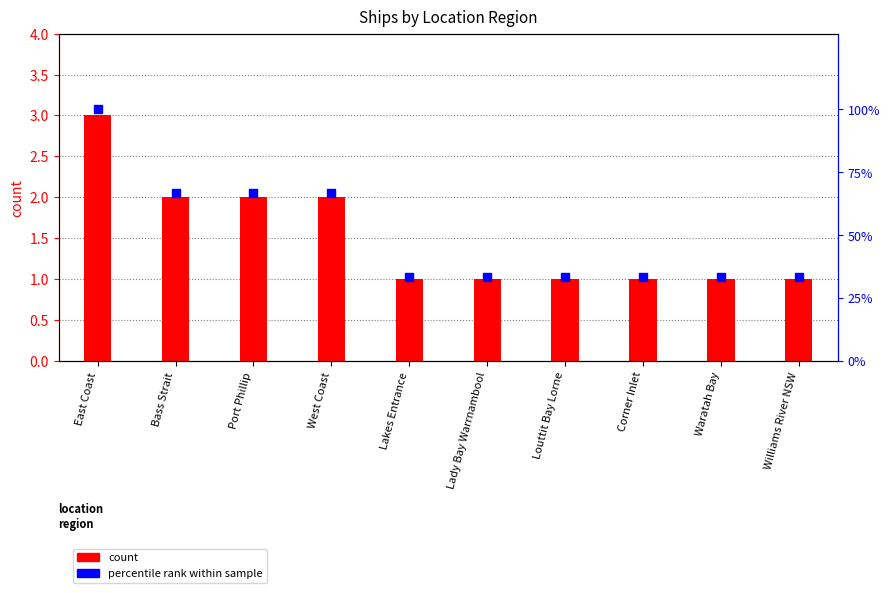

What is the ratio of the value at Bass Strait to the value at Louttit Bay Lorne?

2.0